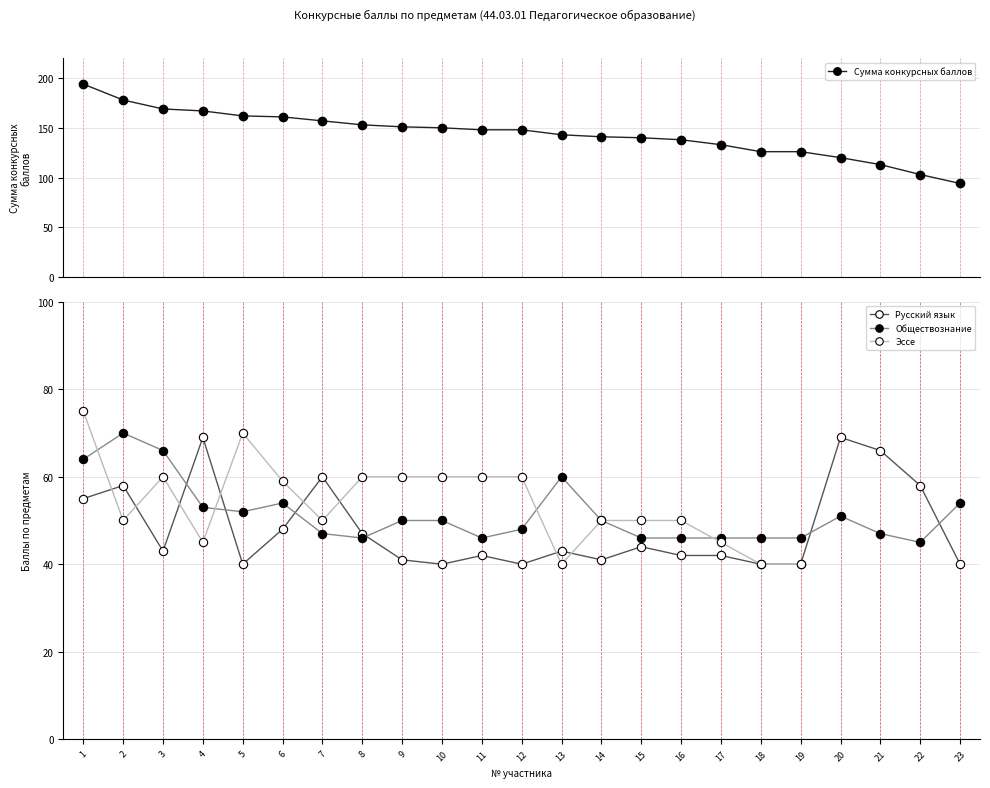

At how many categories does at least one series exceed 188?

1